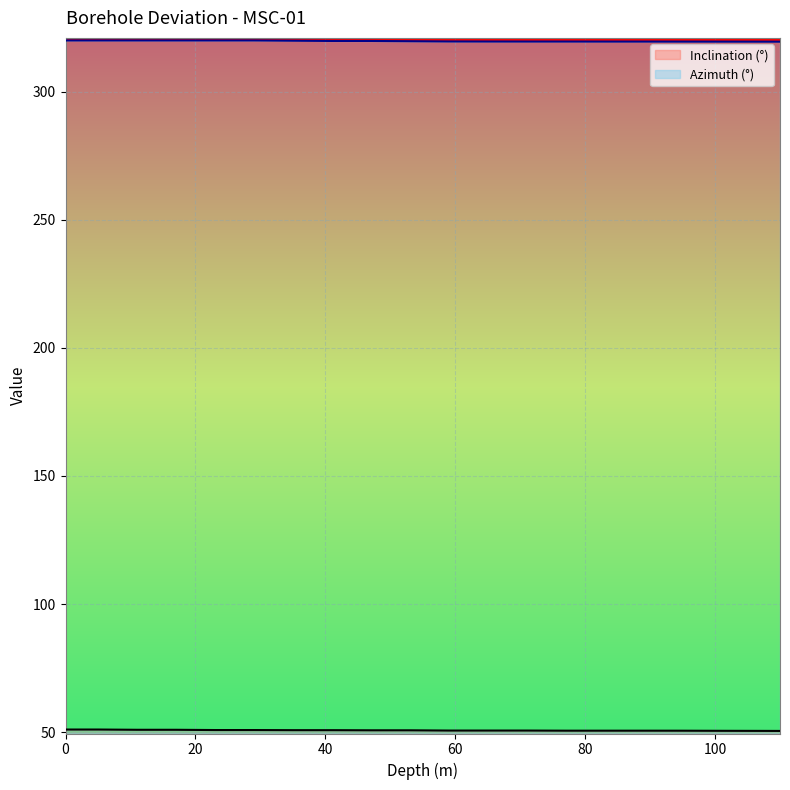

Which category has the lowest value in the Azimuth (°) series?

110